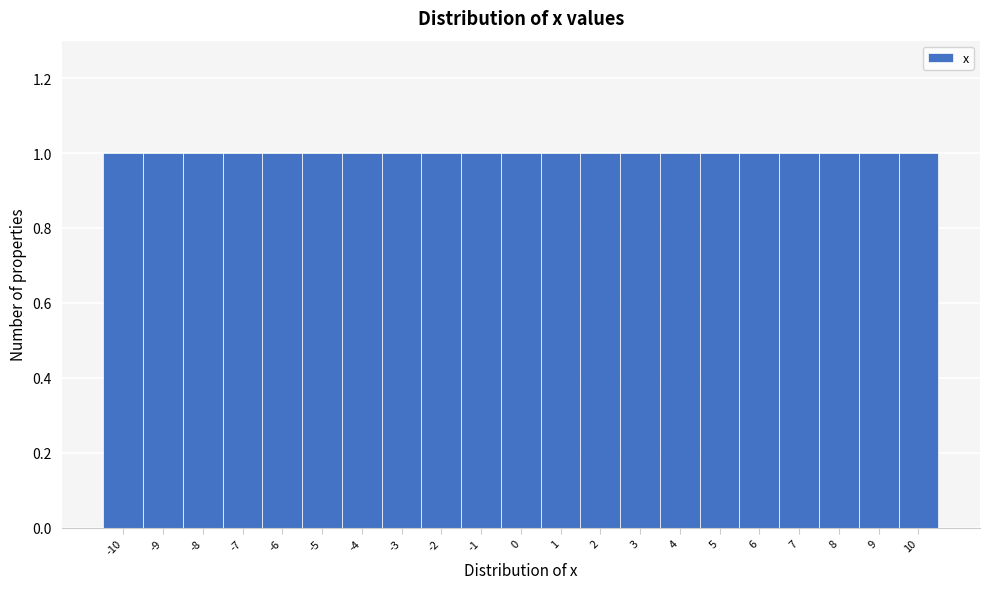

Reading left to right, transcribe this chart: for each bar, give the range it covers on the x-axis and its height. The values are not printed on the chart, so give them approximately, as read against the axis.

-10.5 to -9.5: 1
-9.5 to -8.5: 1
-8.5 to -7.5: 1
-7.5 to -6.5: 1
-6.5 to -5.5: 1
-5.5 to -4.5: 1
-4.5 to -3.5: 1
-3.5 to -2.5: 1
-2.5 to -1.5: 1
-1.5 to -0.5: 1
-0.5 to 0.5: 1
0.5 to 1.5: 1
1.5 to 2.5: 1
2.5 to 3.5: 1
3.5 to 4.5: 1
4.5 to 5.5: 1
5.5 to 6.5: 1
6.5 to 7.5: 1
7.5 to 8.5: 1
8.5 to 9.5: 1
9.5 to 10.5: 1